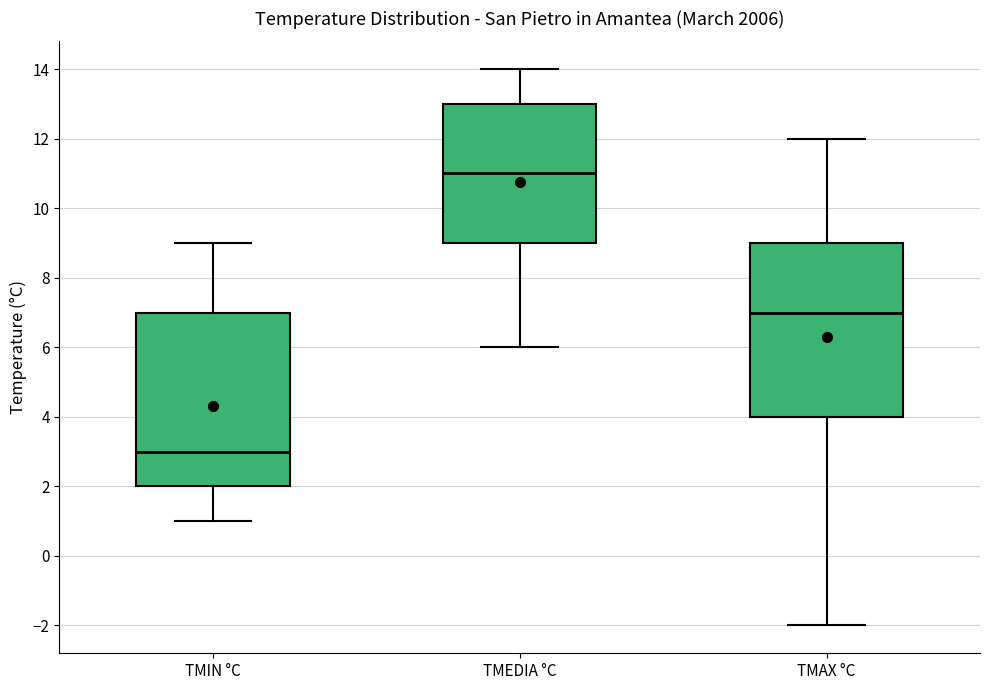

Reading left to right, transcribe this box plot: for each box, give where its median line is, the range the box spans, and where its two whiskers end, as read against the y-axis. The values are not printed on the chart, so give them approximately, as read against the axis.

TMIN °C: median 3, box 2 to 7, whiskers 1 to 9
TMEDIA °C: median 11, box 9 to 13, whiskers 6 to 14
TMAX °C: median 7, box 4 to 9, whiskers -2 to 12